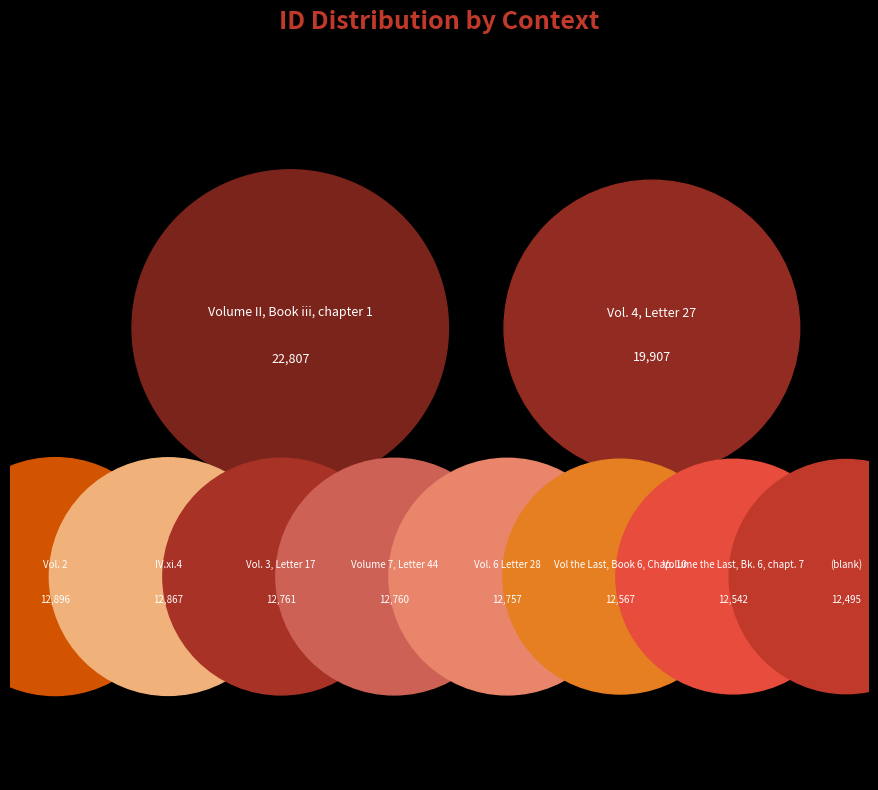

Does any single category account for the majority?

No